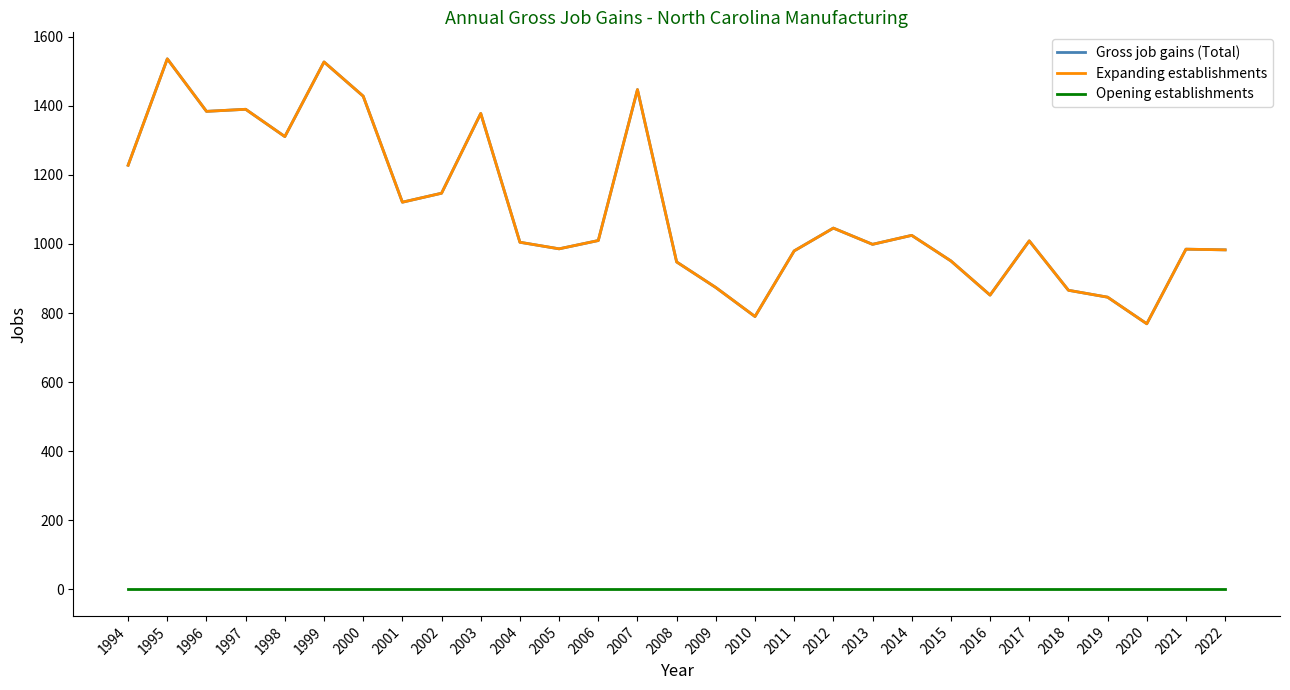

True or false: Expanding establishments and Opening establishments cross at least once.

False